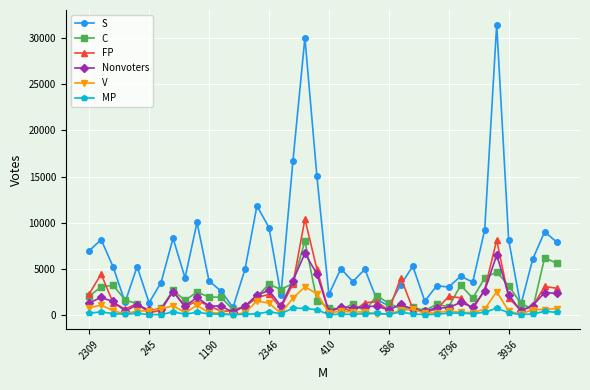

What is the maximum value shown in the chart?

31485